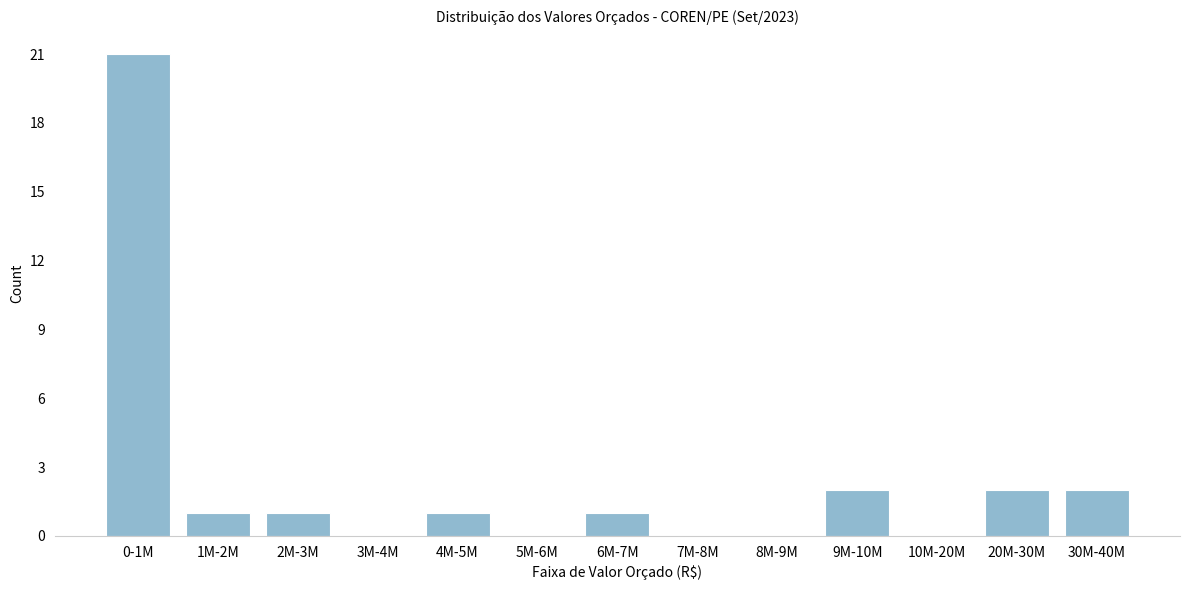

Reading left to right, transcribe all the data shown in this chart.

0-1M=21	1M-2M=1	2M-3M=1	3M-4M=0	4M-5M=1	5M-6M=0	6M-7M=1	7M-8M=0	8M-9M=0	9M-10M=2	10M-20M=0	20M-30M=2	30M-40M=2